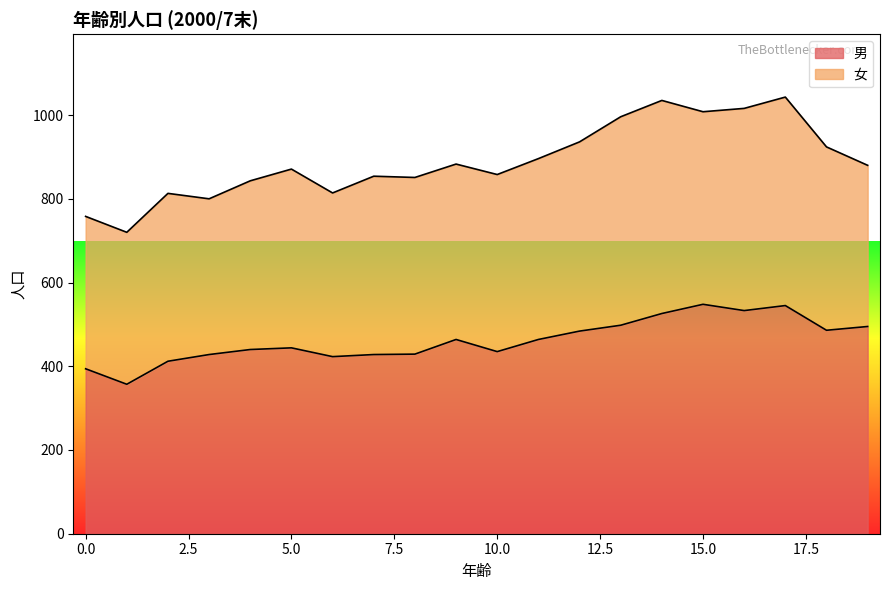

Approximately how many times larger is the value at 14 compared to 11?

1.1